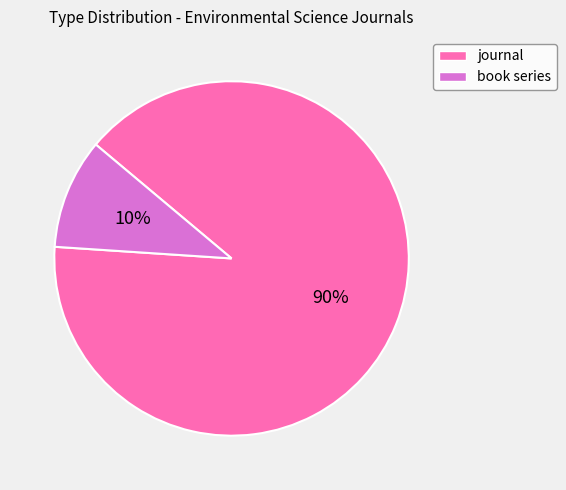

Is it true that journal is 97% of the pie?

False